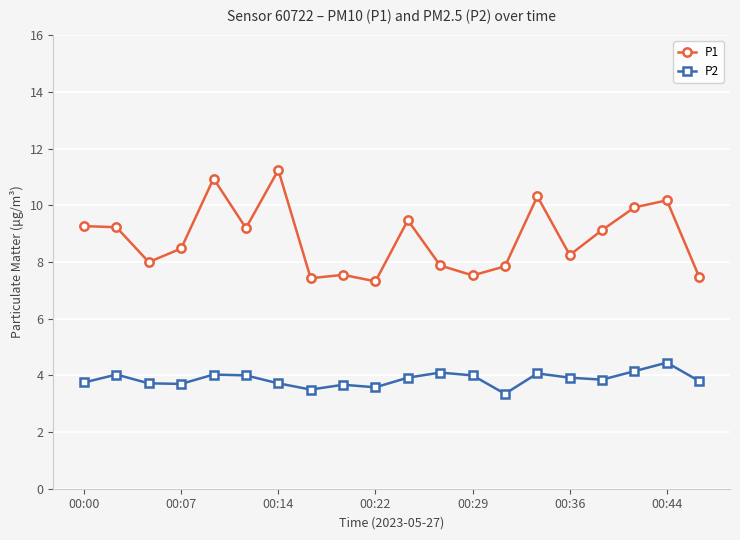

What is the difference between the second highest and minimum values in the P2 series?

0.8